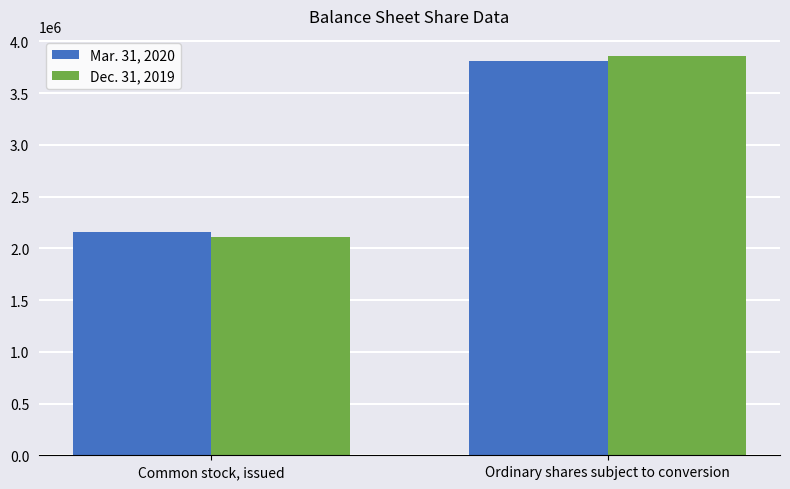

Reading left to right, extract all data points from this chart.

Mar. 31, 2020: 2159244	3805756
Dec. 31, 2019: 2105950	3859050